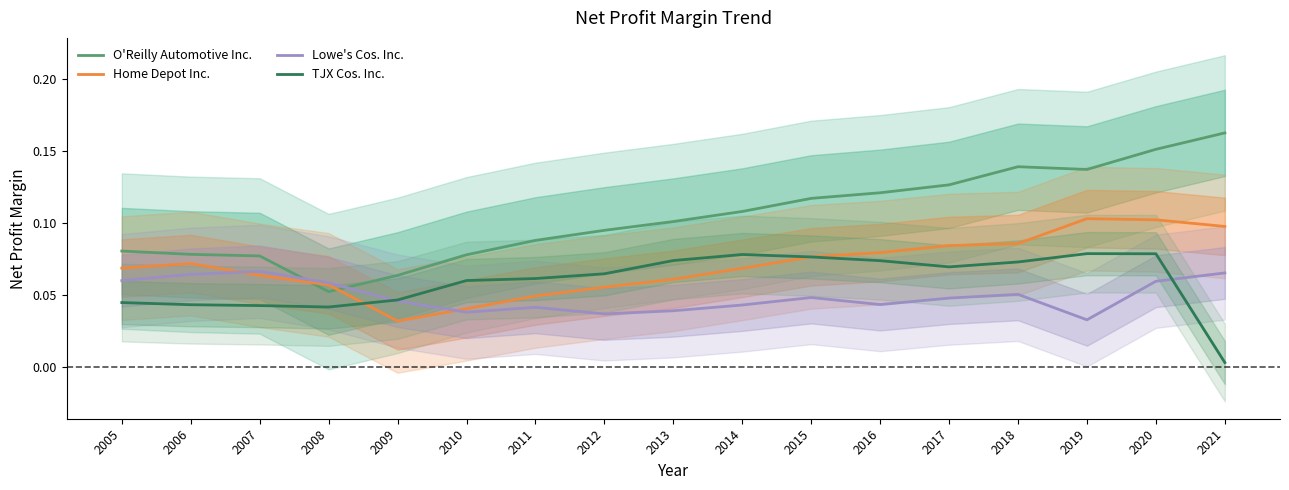

Where is the first local maximum for Lowe's Cos. Inc.?

2007